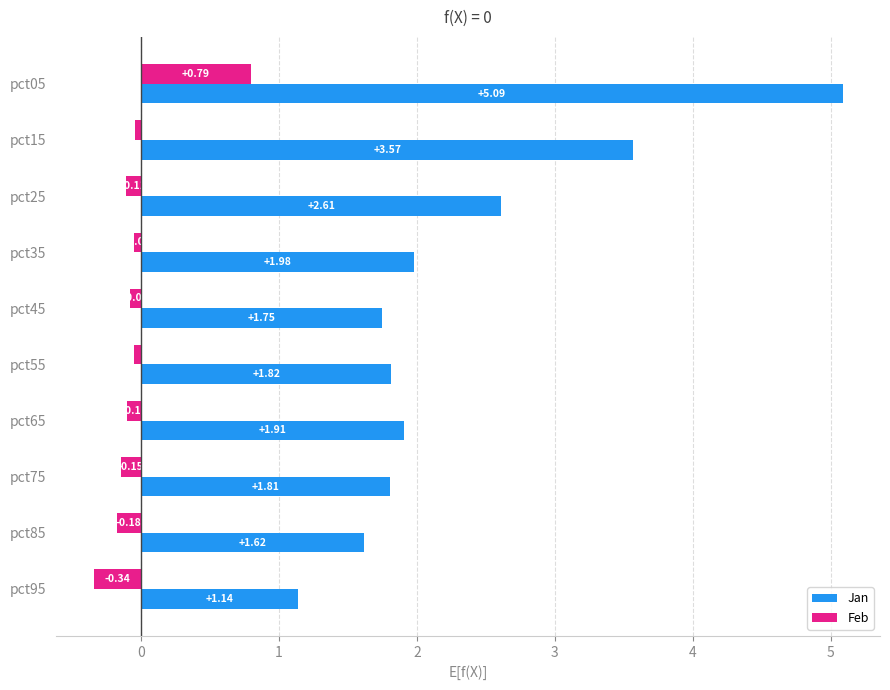

What is the greatest value displayed?

5.1